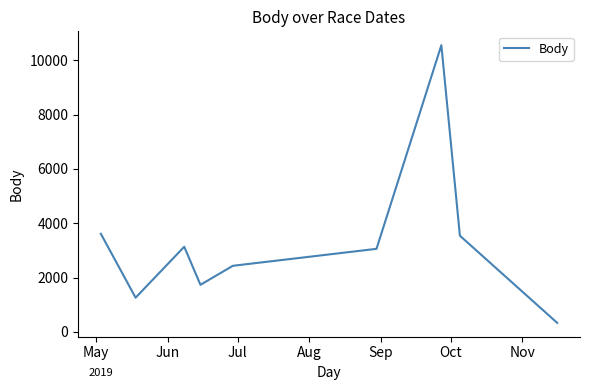

What is the difference between the maximum and minimum values?

10215